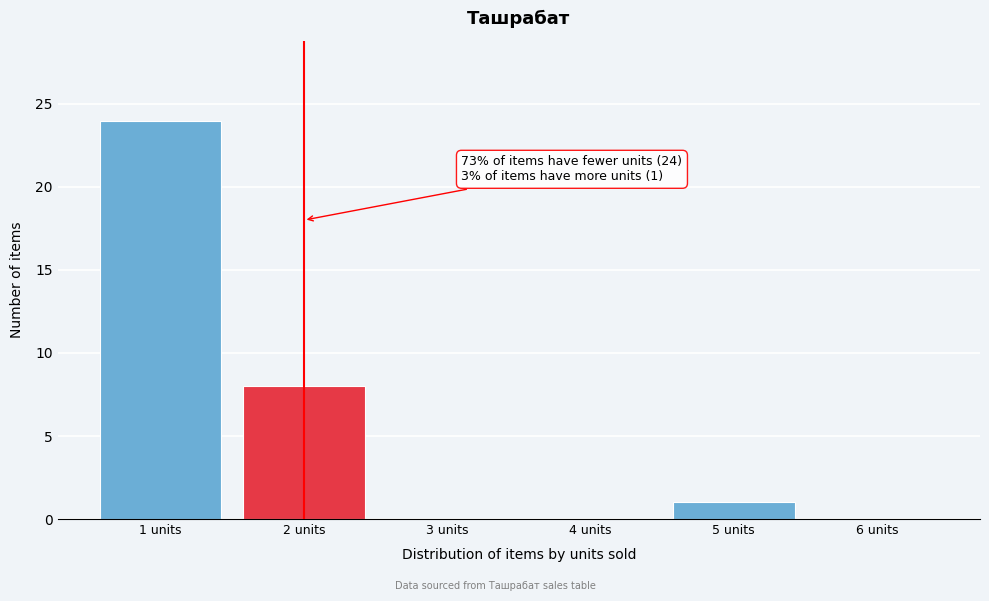

Which range on the x-axis has the tallest bar?

0.5 to 1.5